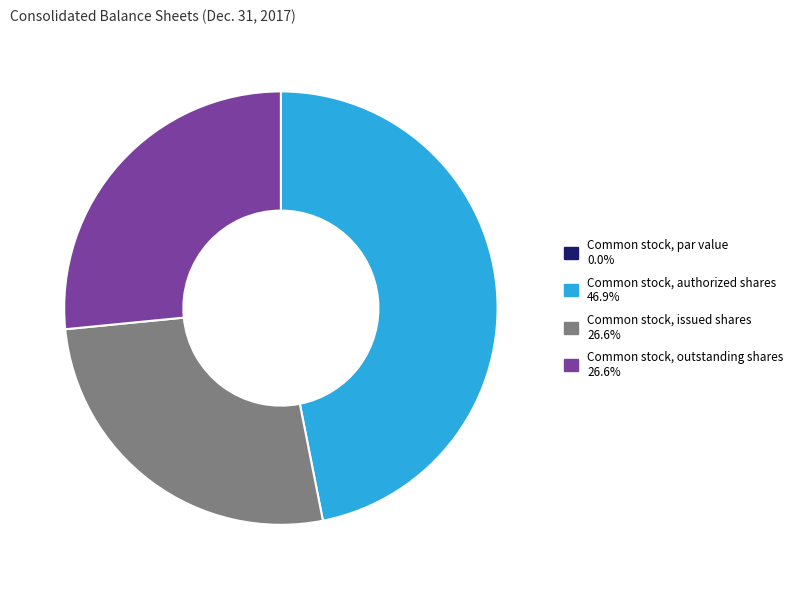

Which category has the biggest portion of the pie?

Common stock, authorized shares